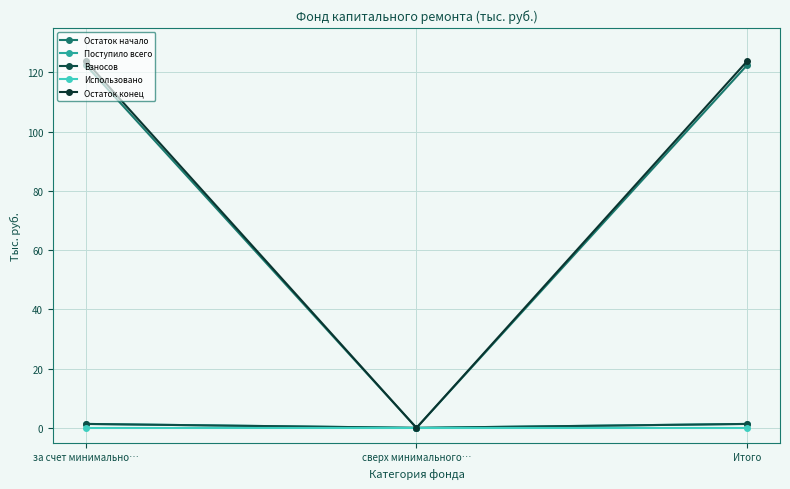

What is the total value across all series at Итого?

248.8